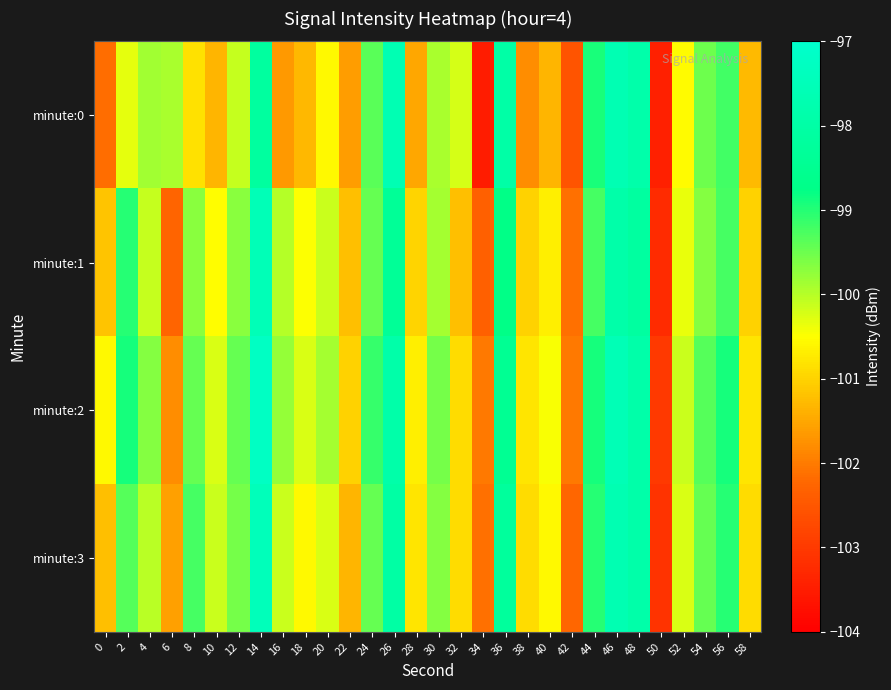

Which series has the widest spread of values?

minute:0